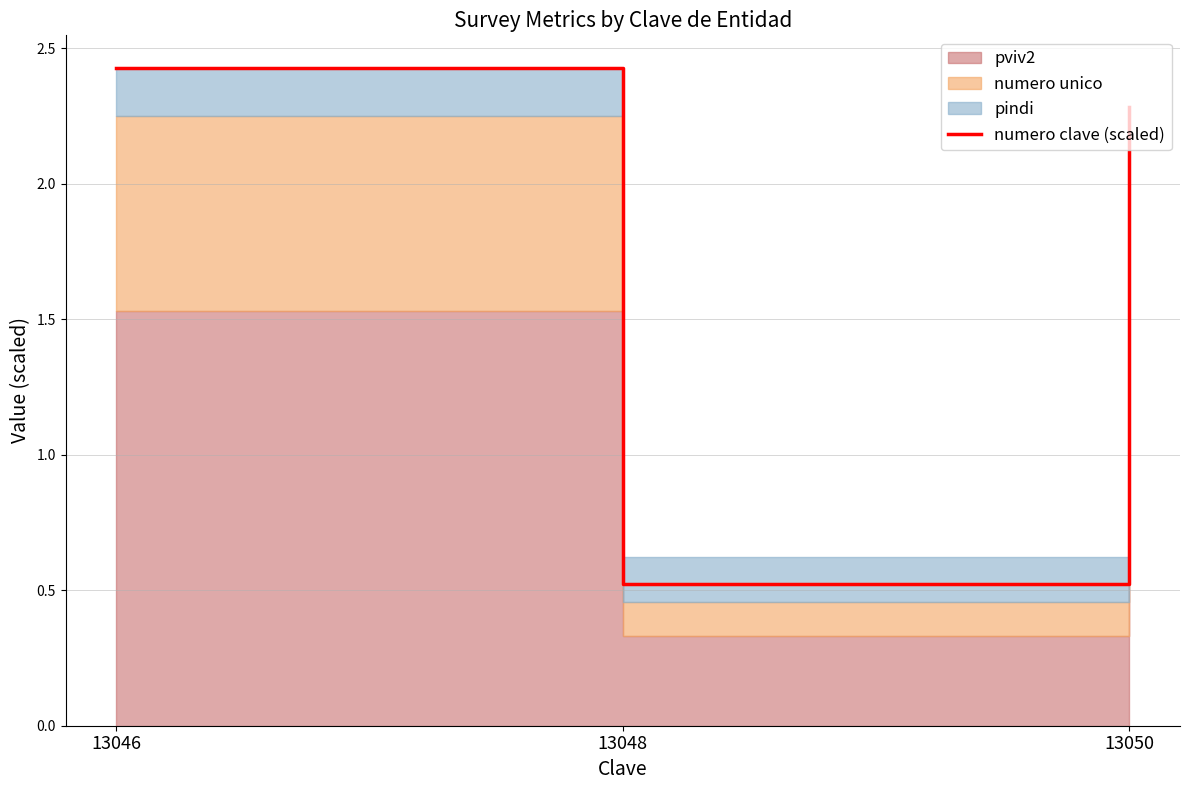

Rank the categories by value from lowest to highest.

13048, 13050, 13046